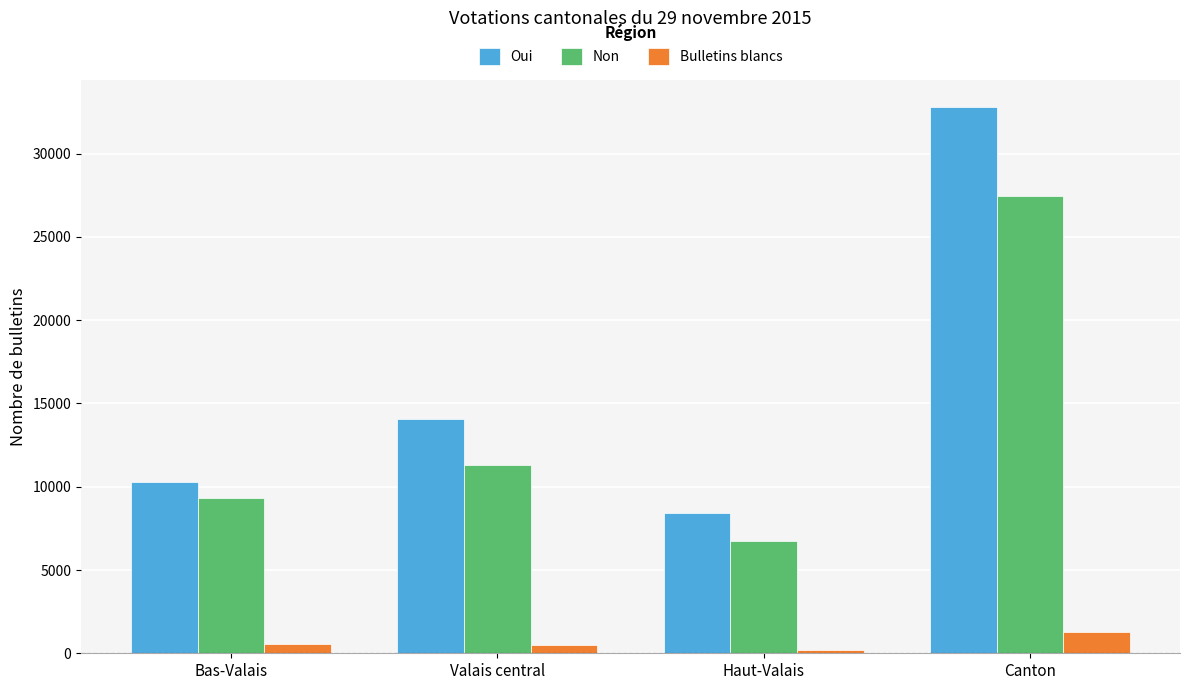

Between Haut-Valais and Canton, which series saw the biggest shift?

Oui